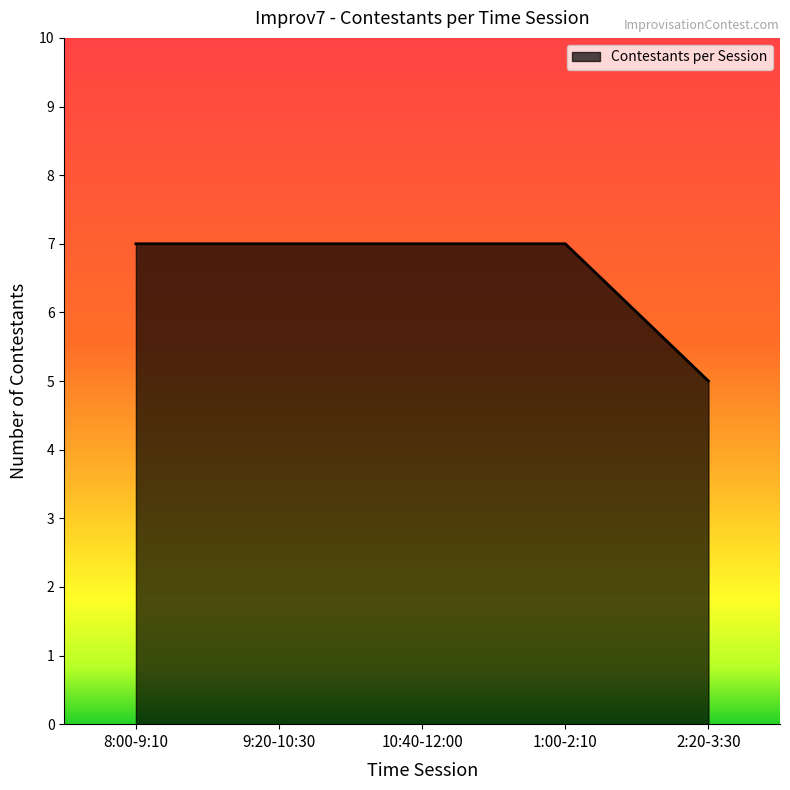

What is the greatest value displayed?

7